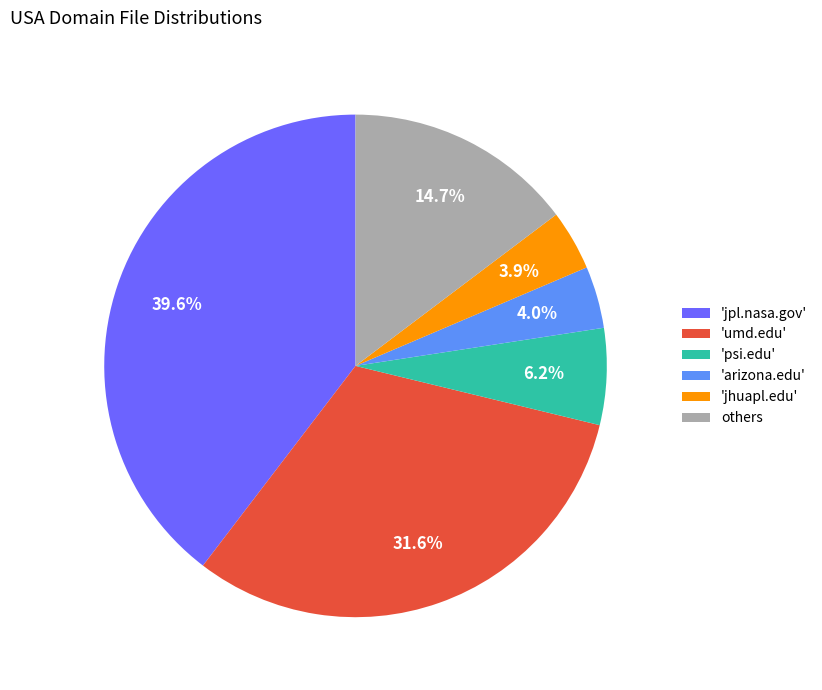

How many segments does this pie chart have?

6